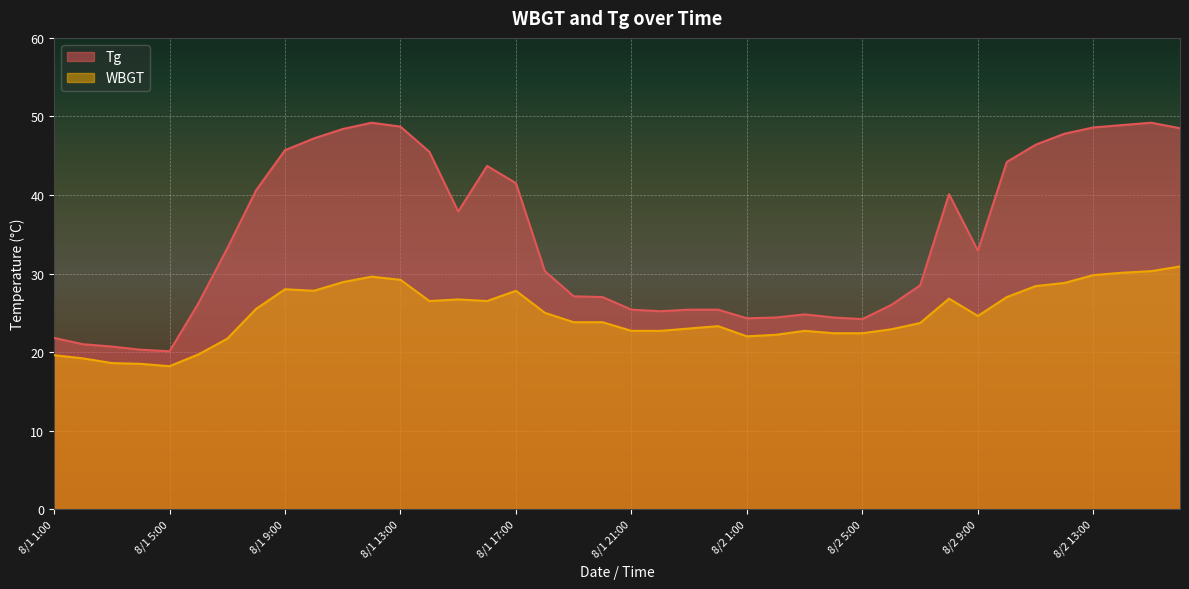

Rank the series by their maximum value, from highest to lowest.

Tg, WBGT